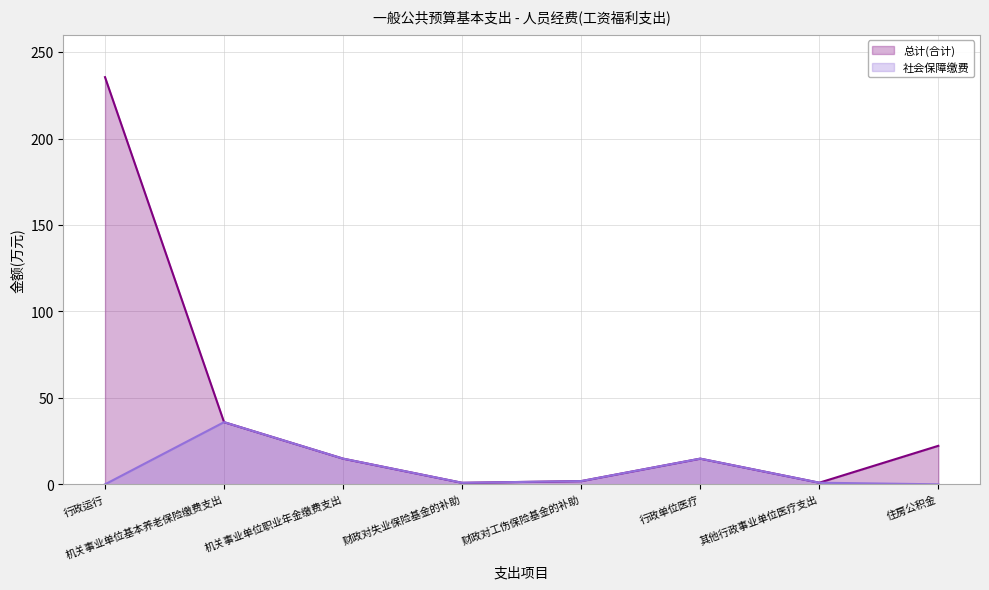

What is the sum of all 总计(合计) values?

327.2